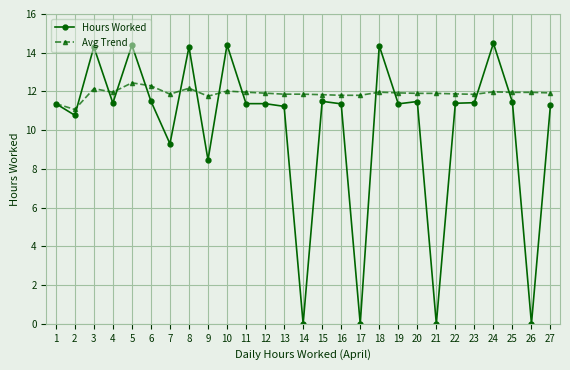

Read the Avg Trend value at 22.

11.9